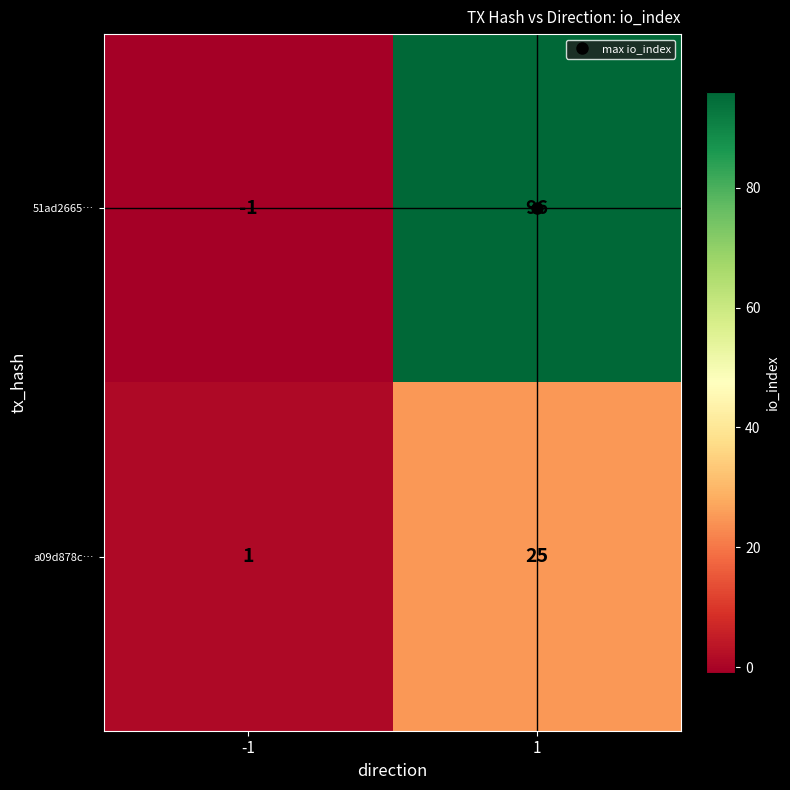

At 1, list the series in order from largest to smallest.

51ad2665…, a09d878c…